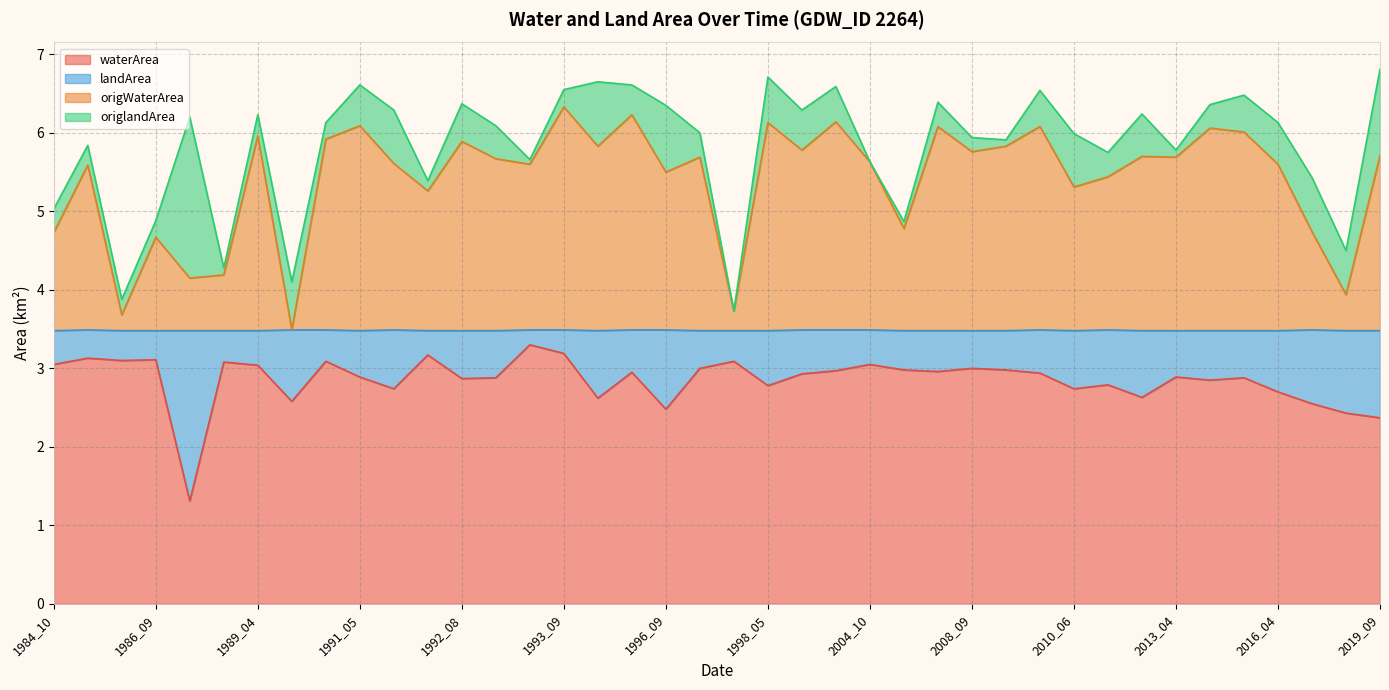

Which series changed the most between 1988_09 and 1992_08?

origWaterArea